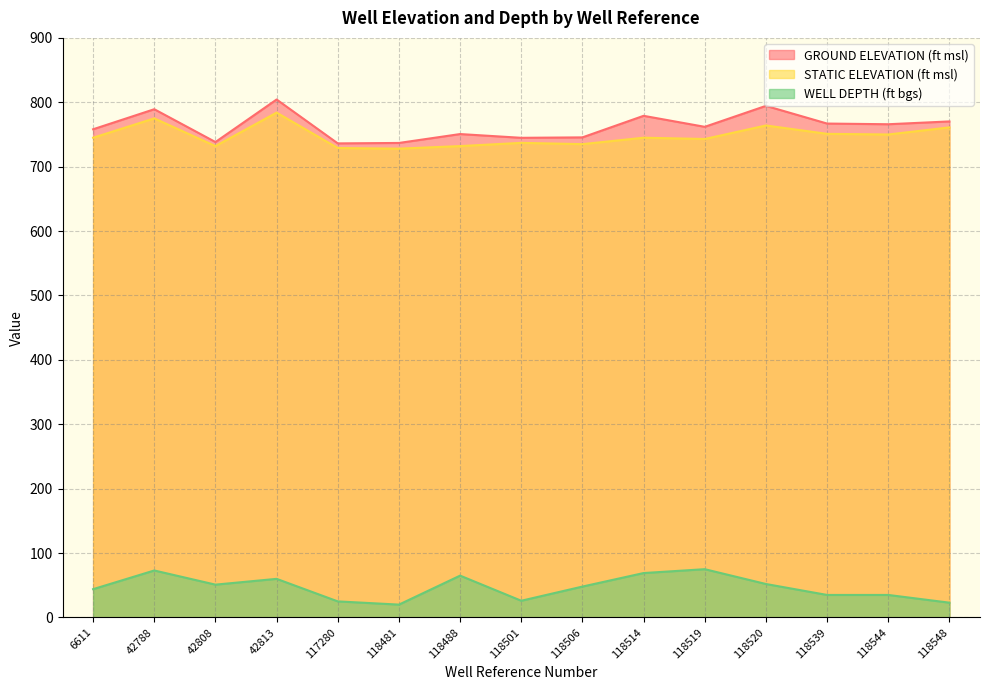

At which label does GROUND ELEVATION (ft msl) reach its peak?

42813